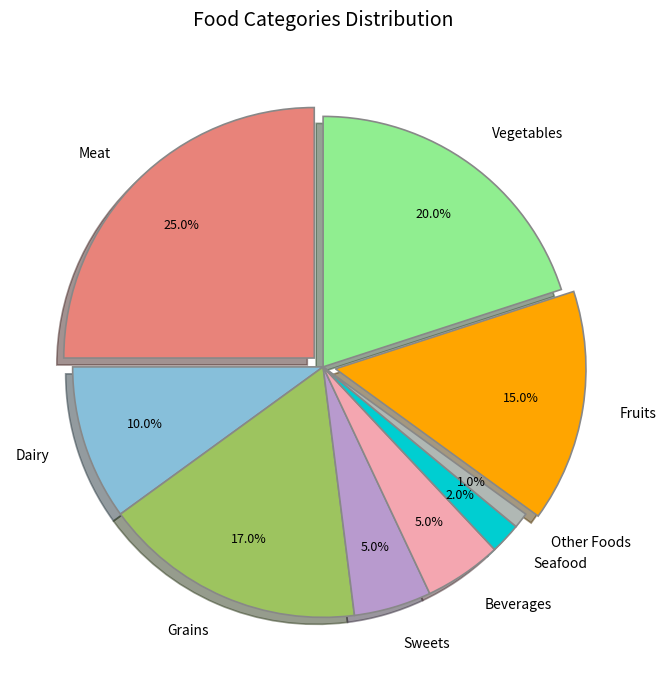

What is the largest slice in the pie chart?

Meat